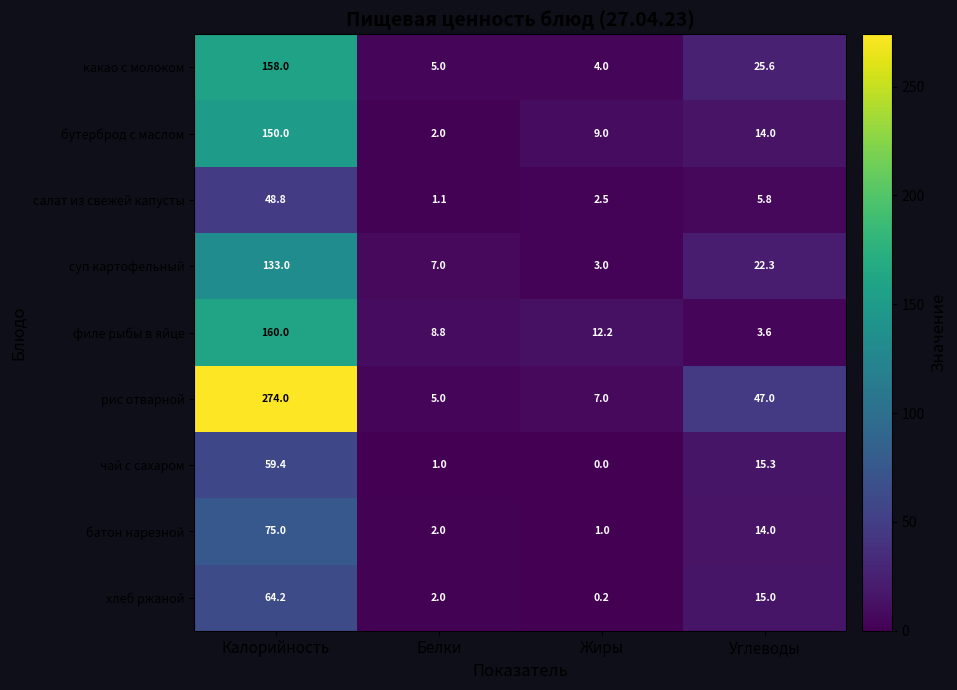

What is the difference between the highest and lowest values at Калорийность?

225.2